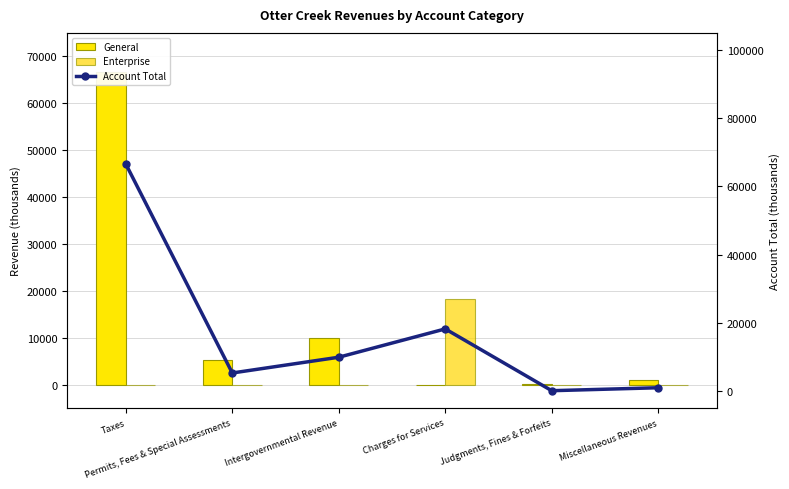

The value of Enterprise at Permits, Fees & Special Assessments is 0. True or false?

True